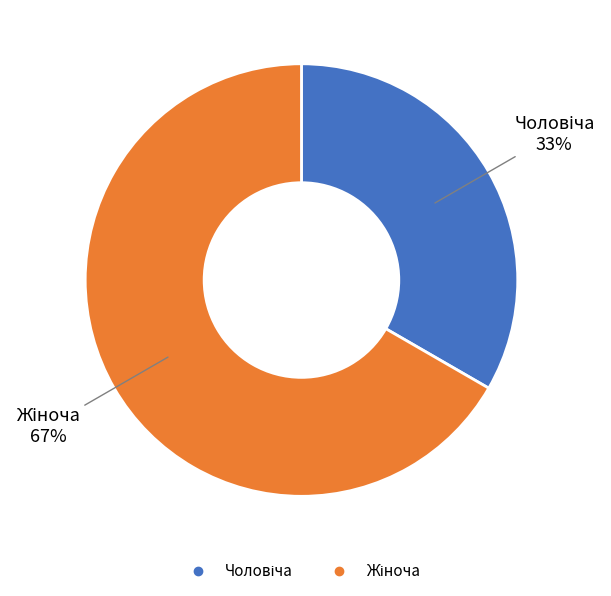

To the nearest percent, what is the average slice percentage?

50%